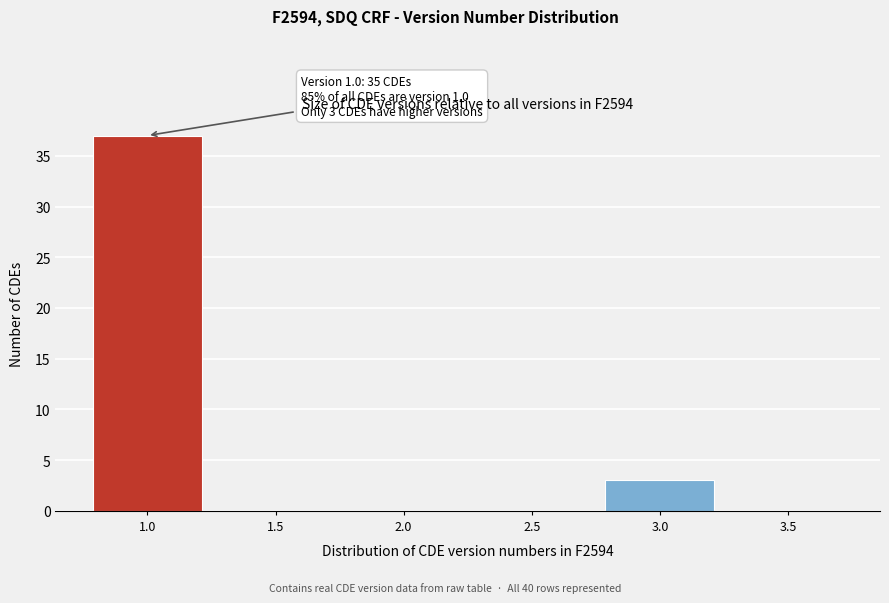

Over which range of the x-axis is the bar tallest?

0.75 to 1.25